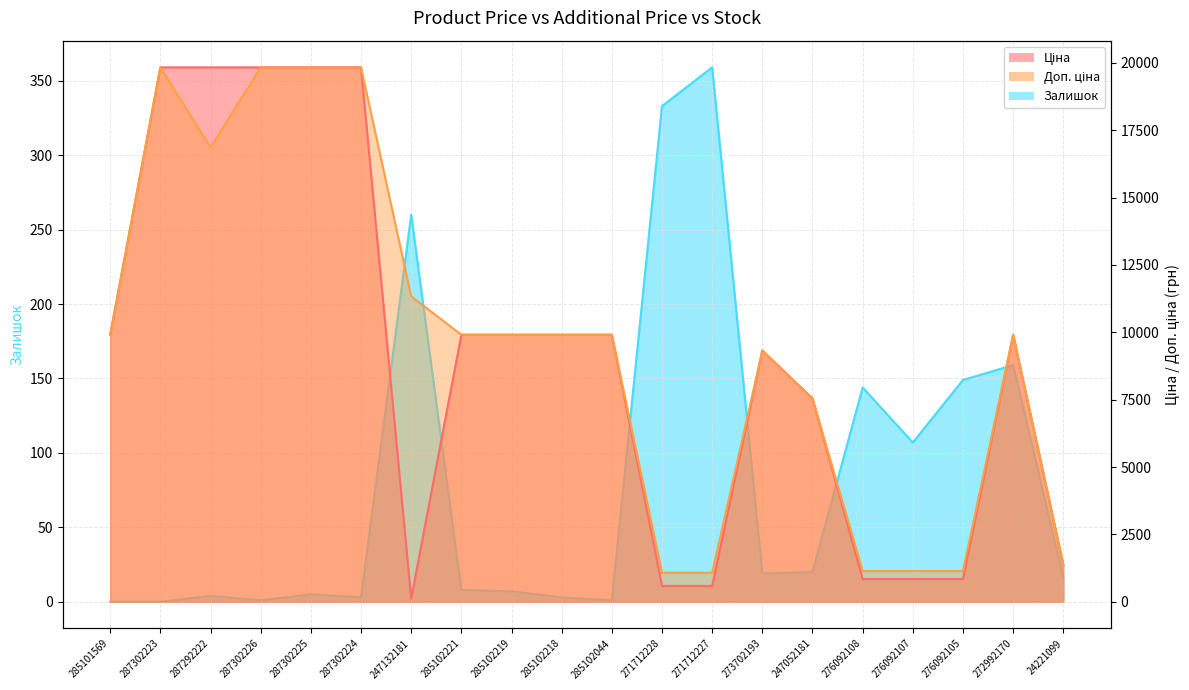

What are all the series names shown in the legend?

Ціна, Доп. ціна, Залишок